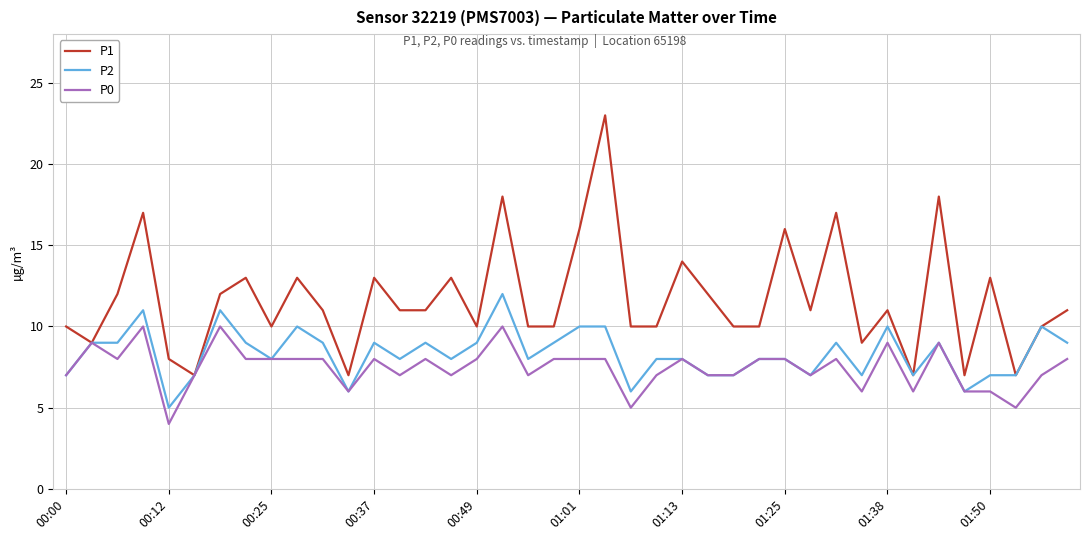

List the series in order of their peak value, lowest first.

P0, P2, P1